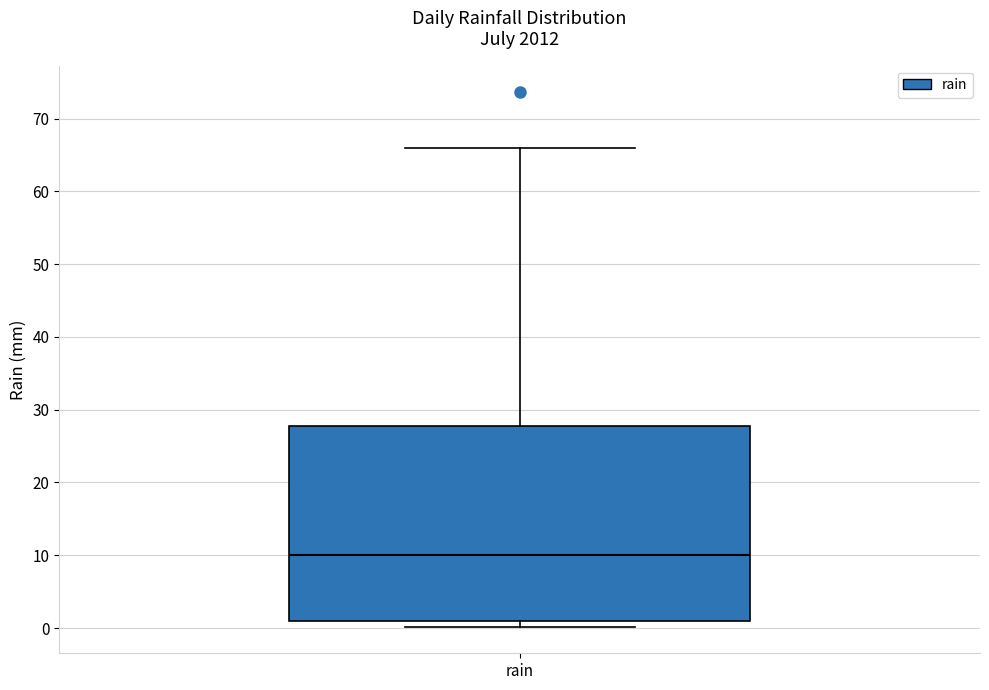

Transcribe this box plot: give where the median line is, the range the box spans, and where the two whiskers end, as read against the y-axis. The values are not printed on the chart, so give them approximately, as read against the axis.

median 10, box 1 to 28, whiskers 0 to 66